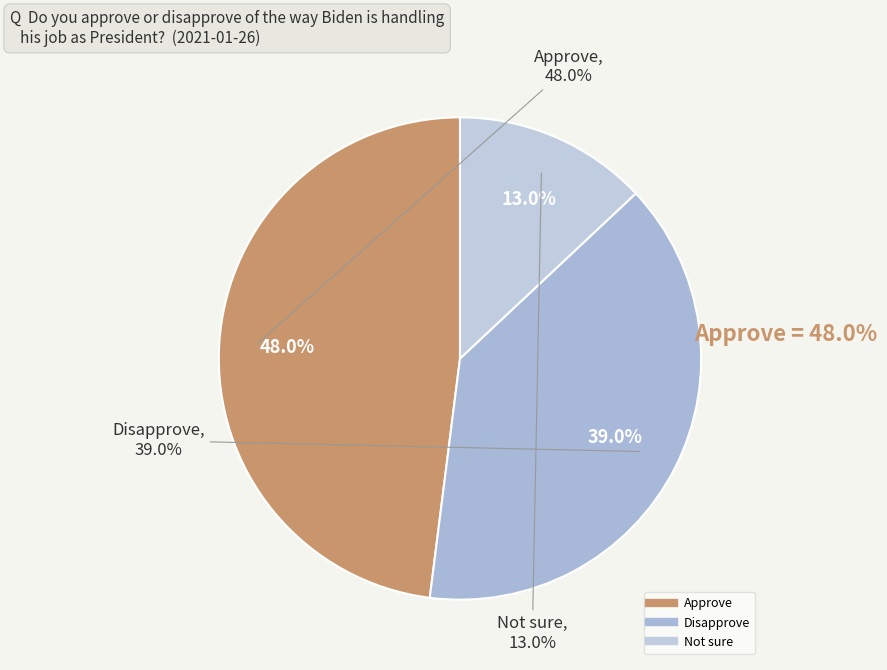

Does Not sure account for over 50% of the chart?

No